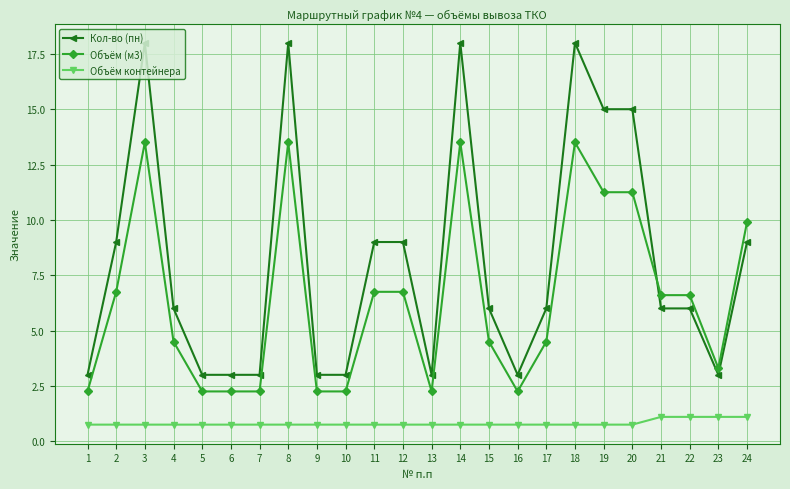

True or false: Объём контейнера and Объём (м3) cross at least once.

False